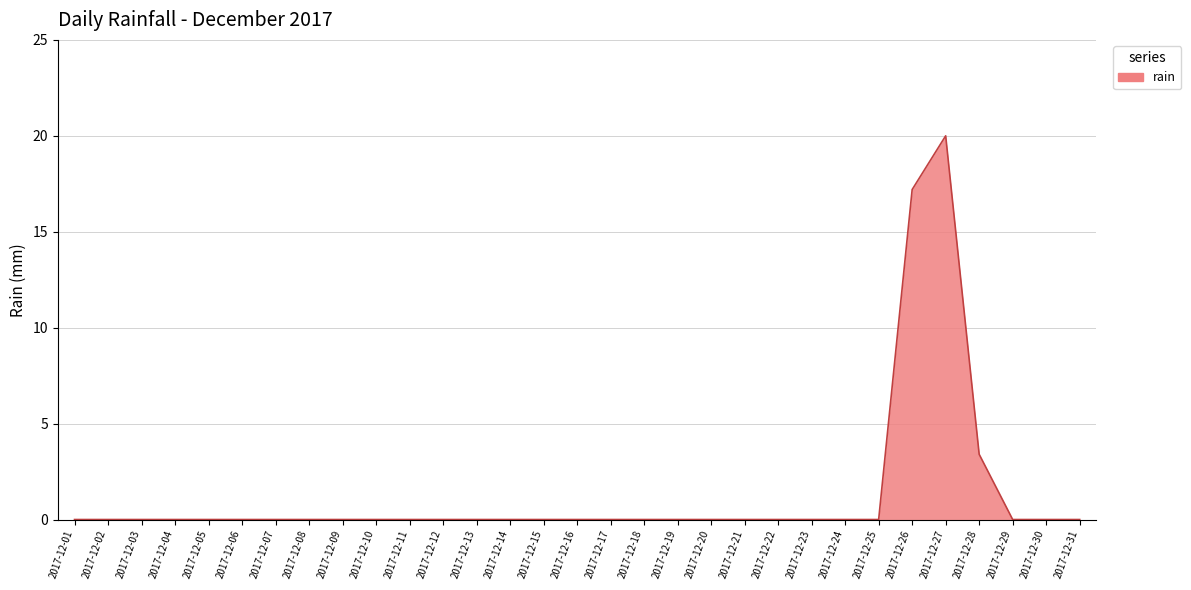

At which label is the value closest to 10?

2017-12-28